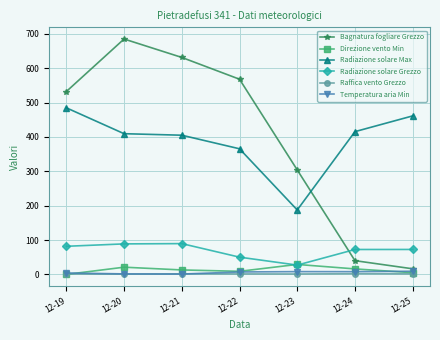

Is the value of Radiazione solare Grezzo at 12-25 greater than the value of Bagnatura fogliare Grezzo at 12-24?

Yes